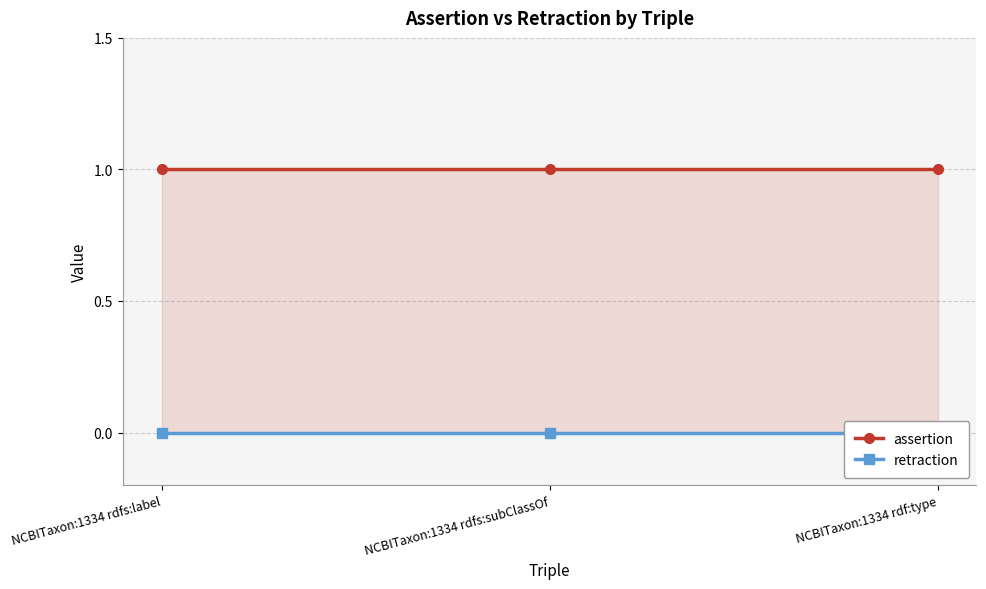

What is the total value across all series at NCBITaxon:1334 rdfs:subClassOf?

1